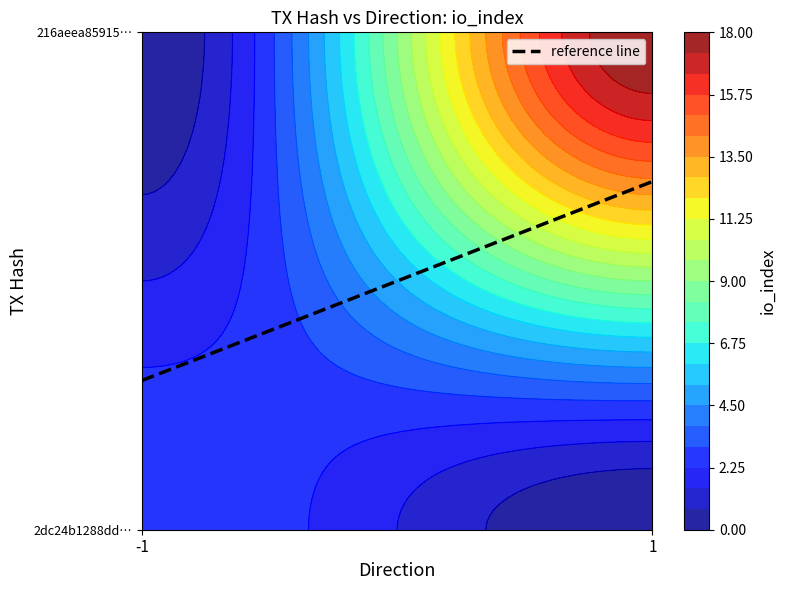

Is it true that 2dc24b1288dd76753a0c2da92e901705e25bbe9 equals 2 at io_index?

False